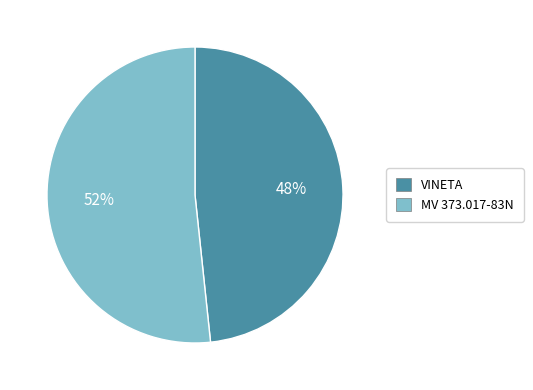

Is the sum of MV 373.017-83N and VINETA greater than half?

Yes